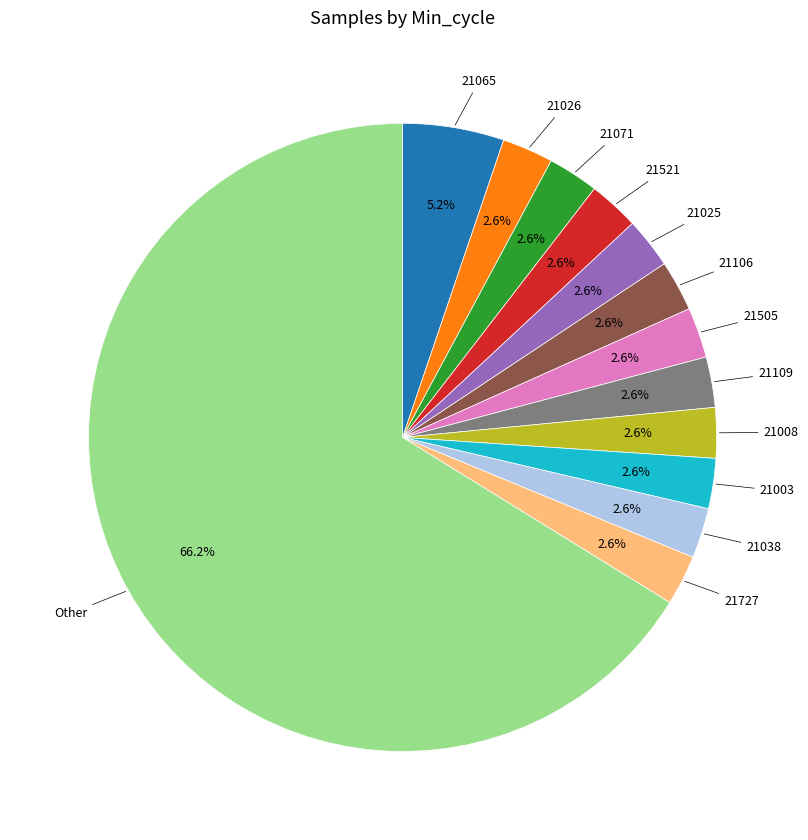

Is there a majority slice in this chart?

Yes